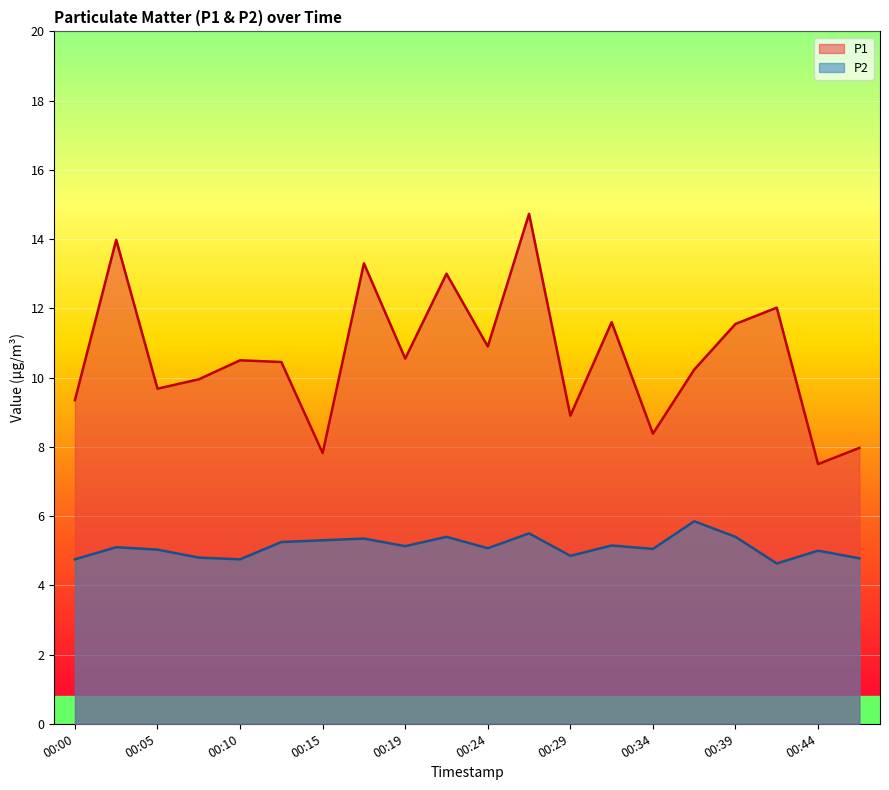

What is the total value across all series at 00:32?

16.8